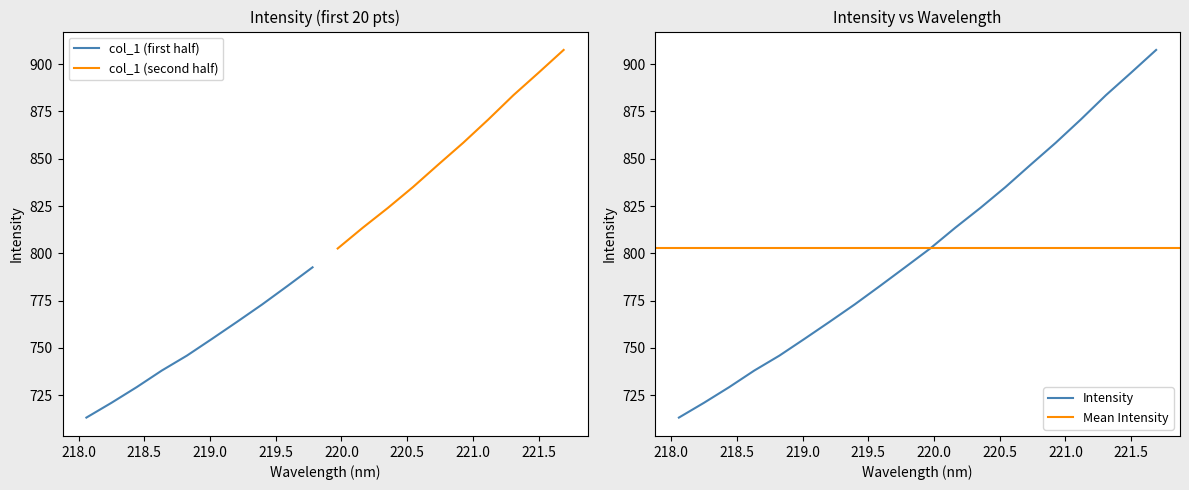

What is the minimum value for col_1 (first half)?

713.1